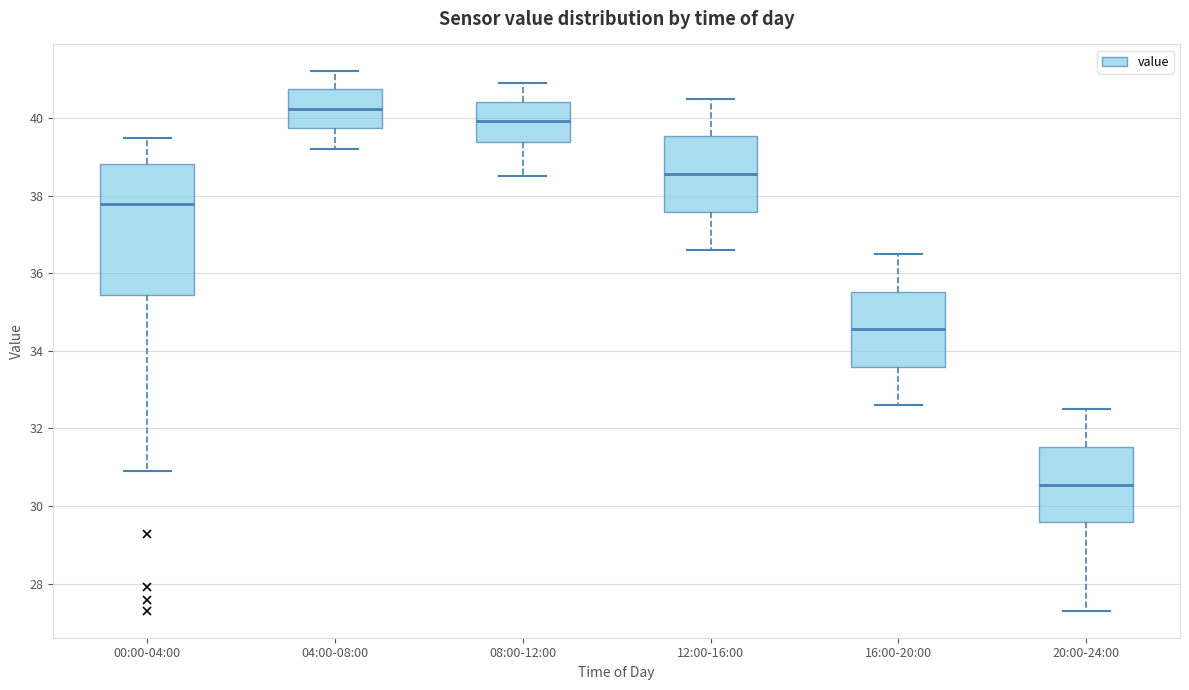

Reading left to right, read every box against the y-axis: the position of its median line, the range the box covers, and the ends of its whiskers. The values are not printed on the chart, so give them approximately, as read against the axis.

00:00-04:00: median 37.8, box 35.4 to 38.8, whiskers 31.0 to 39.4
04:00-08:00: median 40.2, box 39.8 to 40.8, whiskers 39.2 to 41.2
08:00-12:00: median 40.0, box 39.4 to 40.4, whiskers 38.6 to 41.0
12:00-16:00: median 38.6, box 37.6 to 39.6, whiskers 36.6 to 40.6
16:00-20:00: median 34.6, box 33.6 to 35.6, whiskers 32.6 to 36.6
20:00-24:00: median 30.6, box 29.6 to 31.6, whiskers 27.4 to 32.6